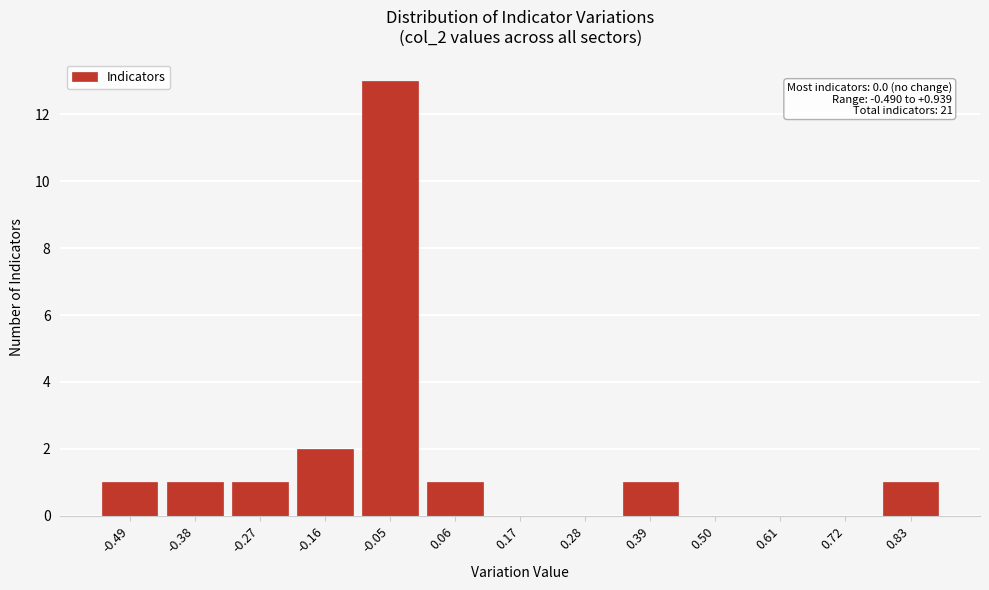

Reading right to left, transcribe all the data shown in this chart.

0.83=1	0.72=0	0.61=0	0.50=0	0.39=1	0.28=0	0.17=0	0.06=1	-0.05=13	-0.16=2	-0.27=1	-0.38=1	-0.49=1